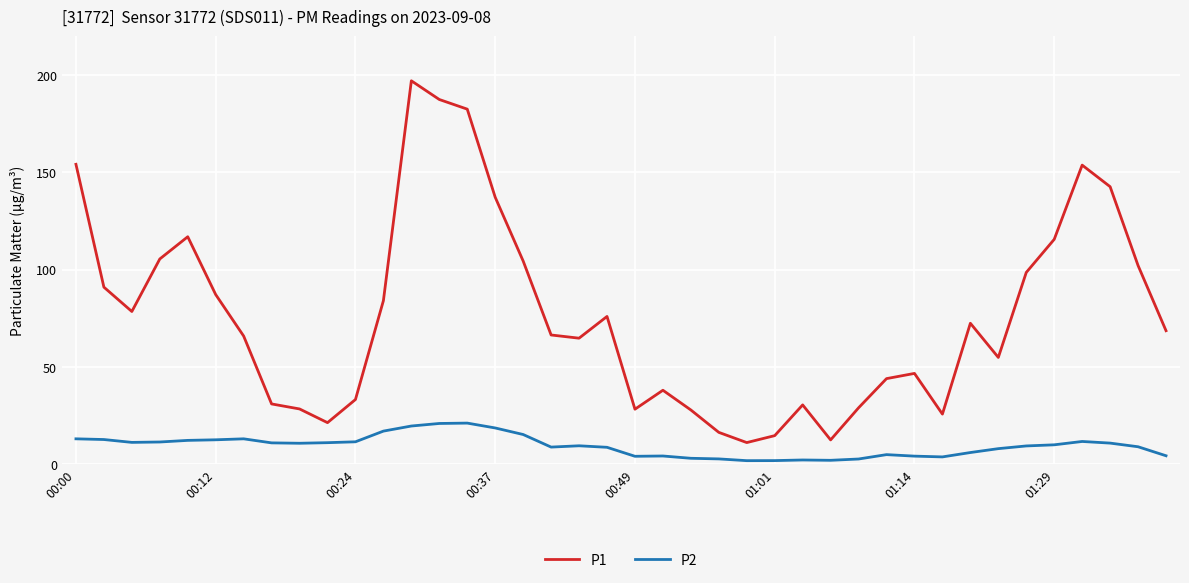

Which series has the largest range (max minus min)?

P1